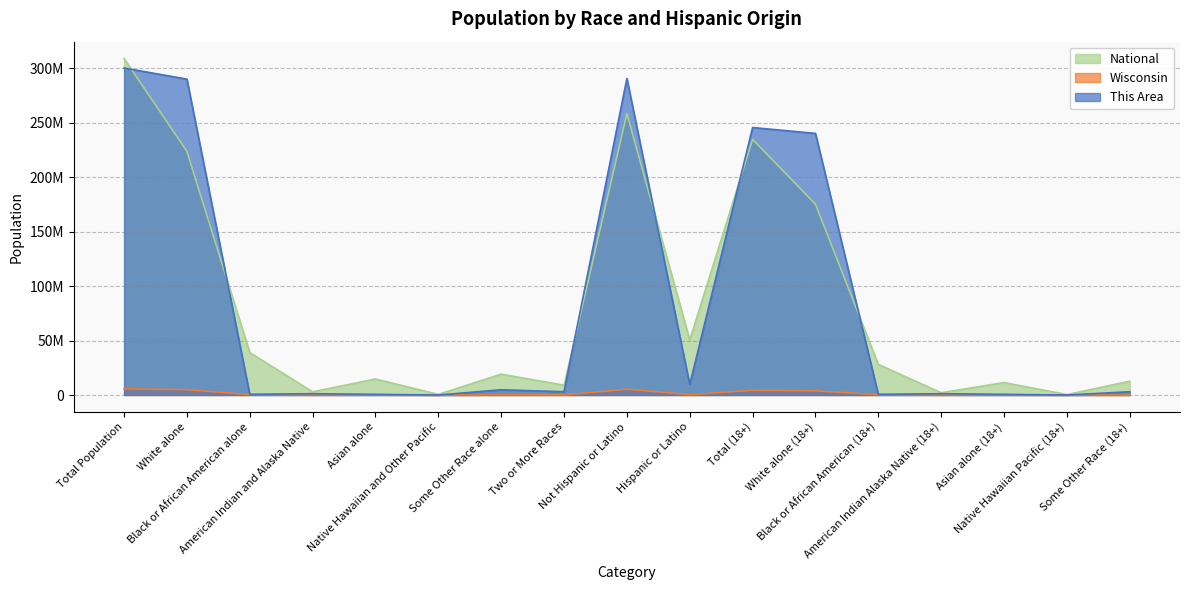

In National, how many points are higher than both neighbors (excluding endpoints)?

5